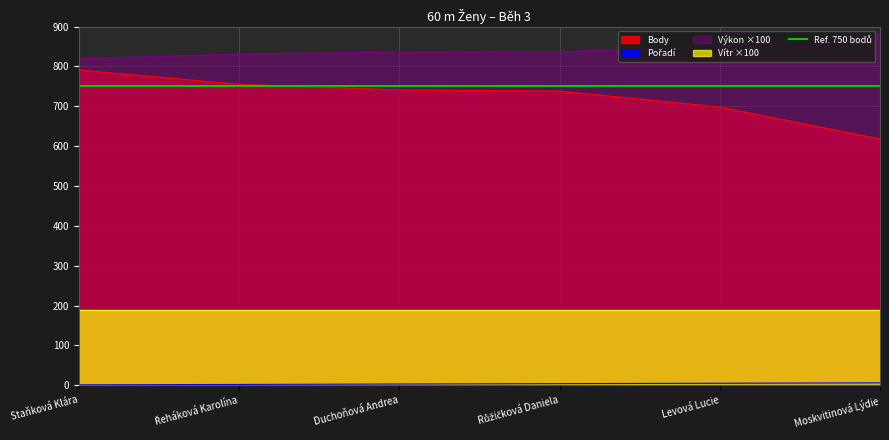

Where does the Pořadí series first go above 4?

Levová Lucie